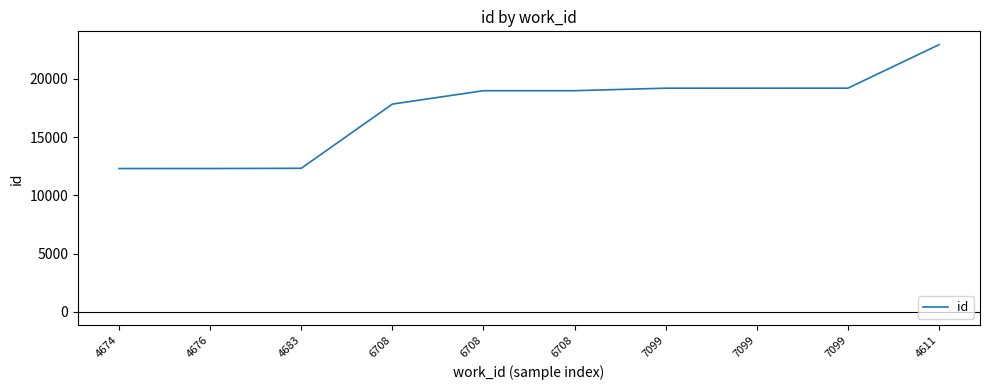

Count the number of data series in this chart.

1